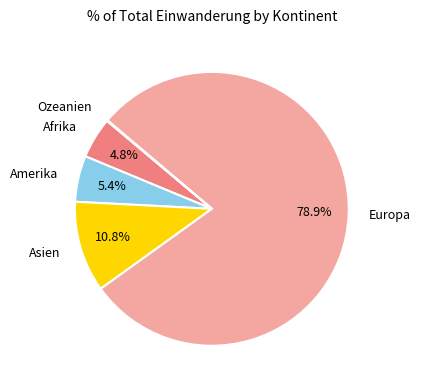

What is the largest slice in the pie chart?

Europa